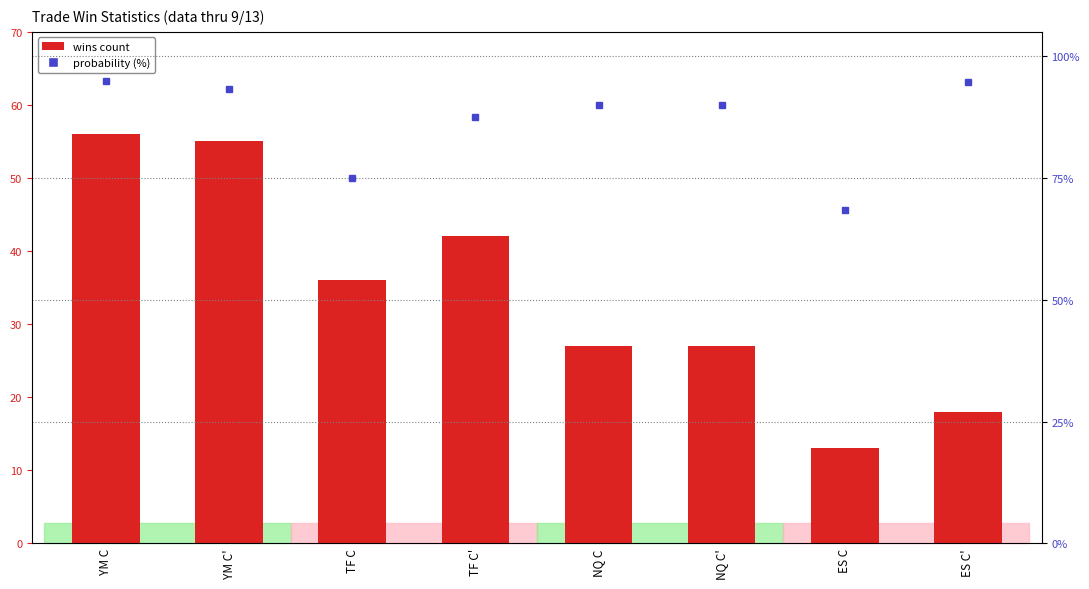

At which label does the data first exceed 36?

YM C